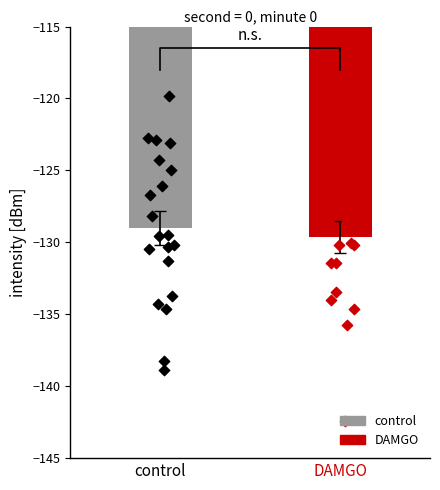

Is the value of DAMGO at 10 greater than the value of control at 20?

No